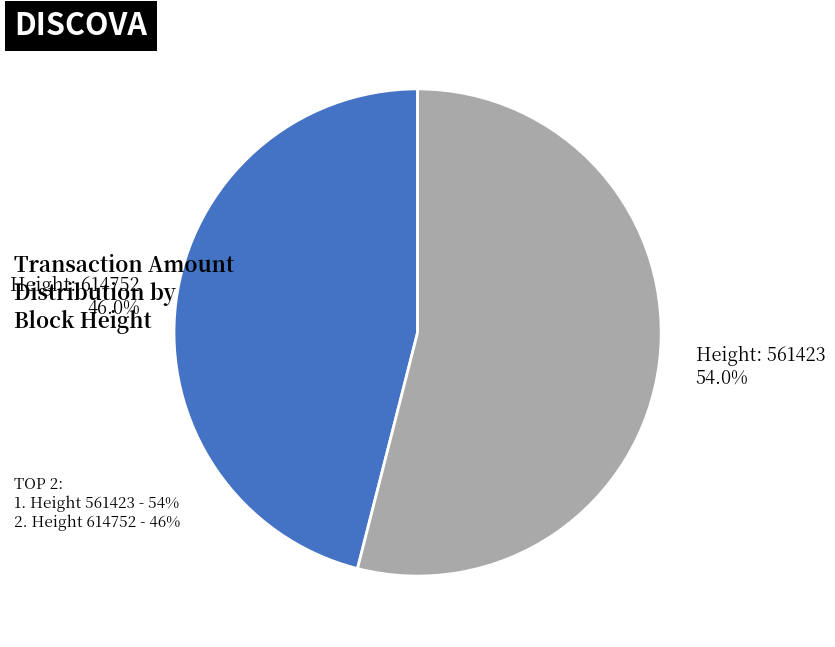

Rank the categories by value from highest to lowest.

Height: 561423 54.0%, Height: 614752 46.0%